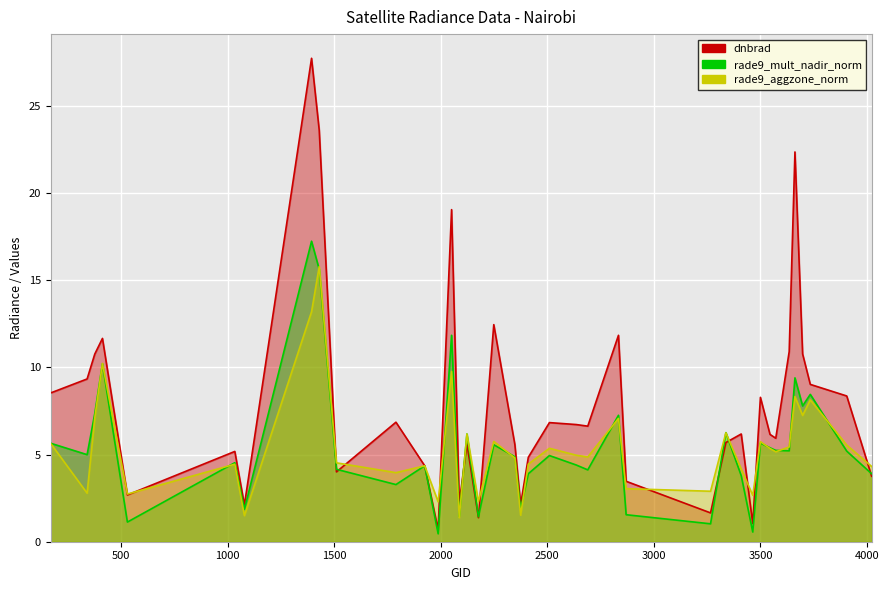

How many values in the dnbrad series are below 6?

18